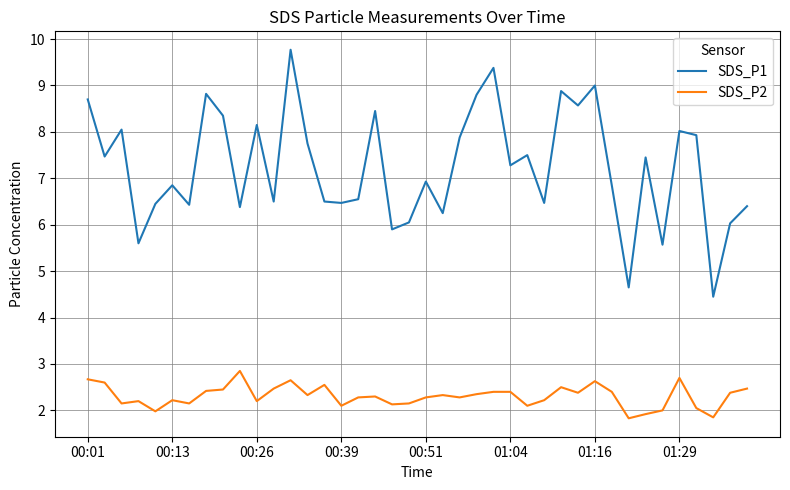

Which series has the largest total across all categories?

SDS_P1